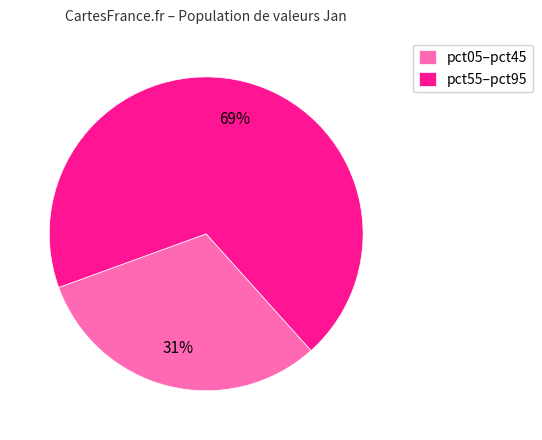

True or false: pct05–pct45 accounts for 31% of the total.

True